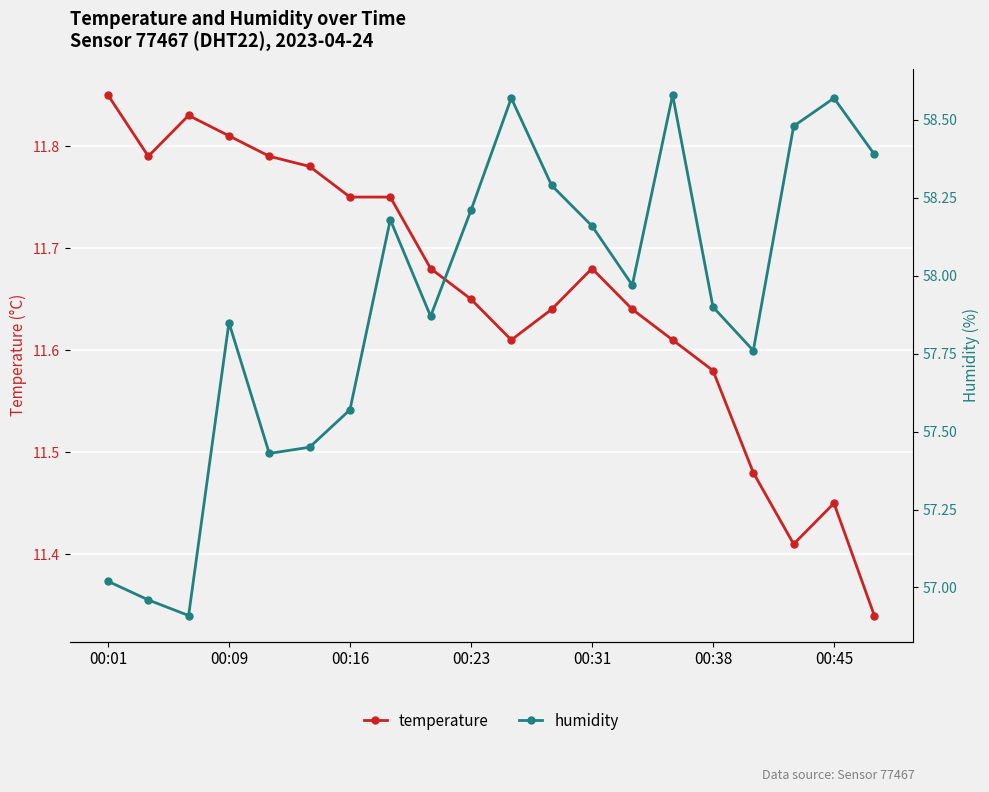

Where is temperature nearest to the value 11?

19